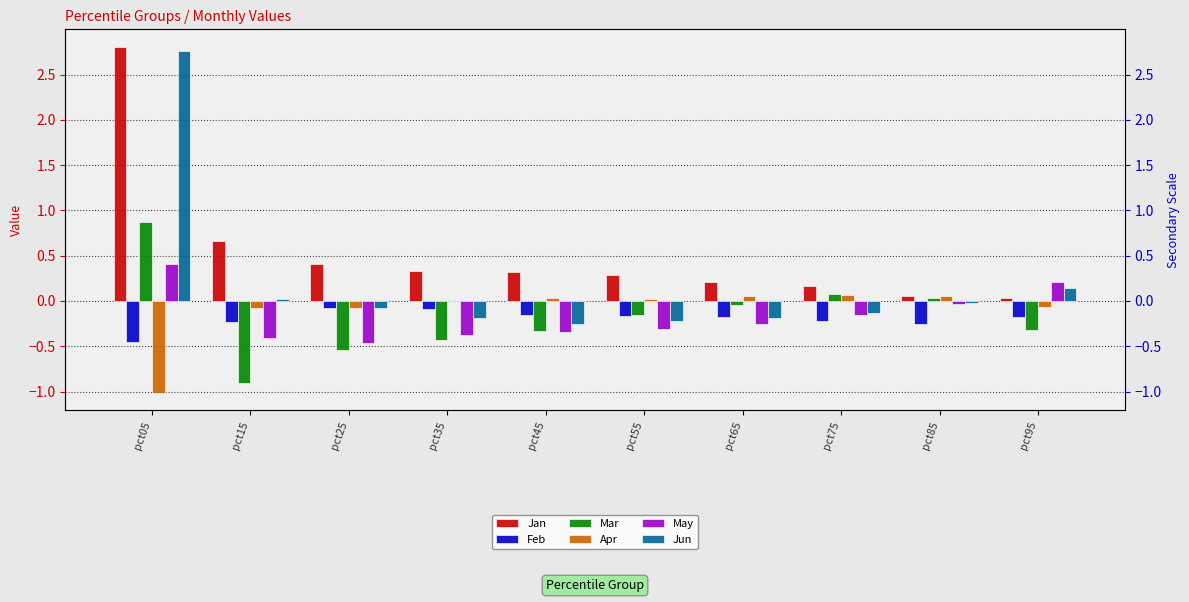

Is the value of May at pct35 greater than the value of Jun at pct15?

No